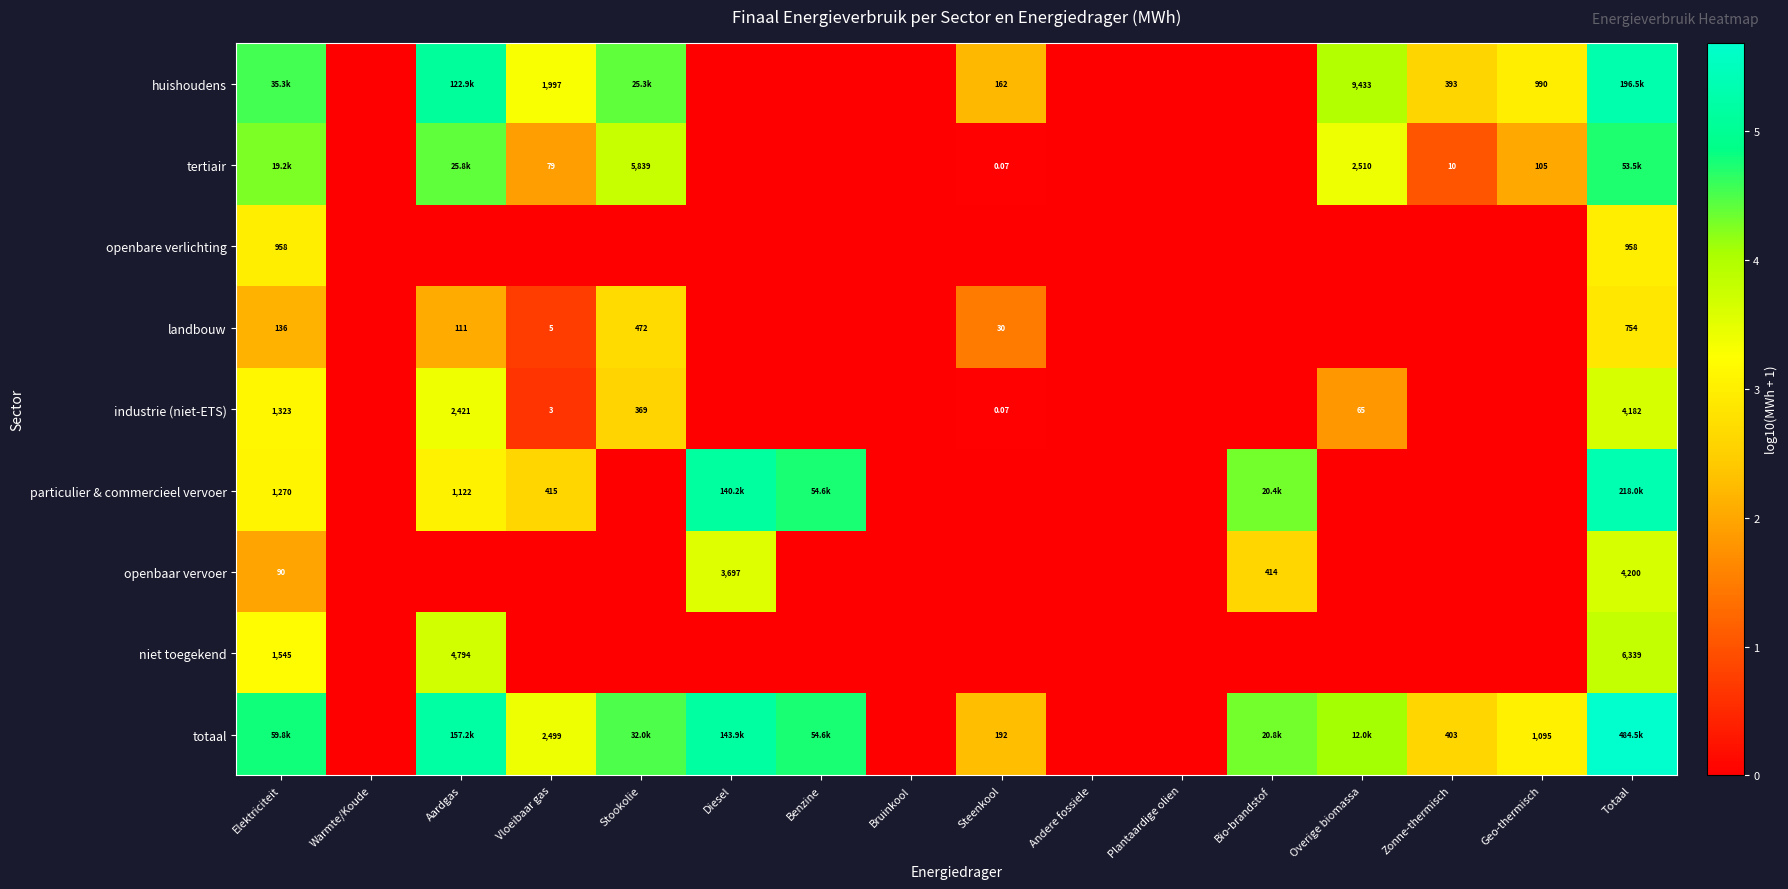

Is the value of tertiair at Steenkool greater than the value of industrie (niet-ETS) at Stookolie?

No